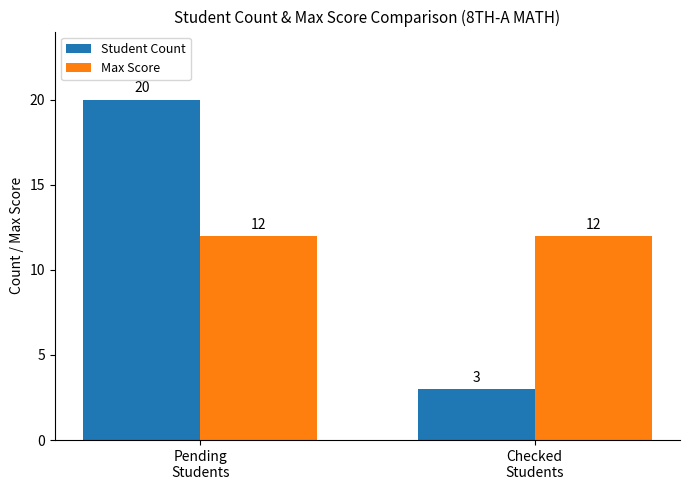

Reading right to left, list all the values displayed in this chart.

Student Count: 3	20
Max Score: 12	12